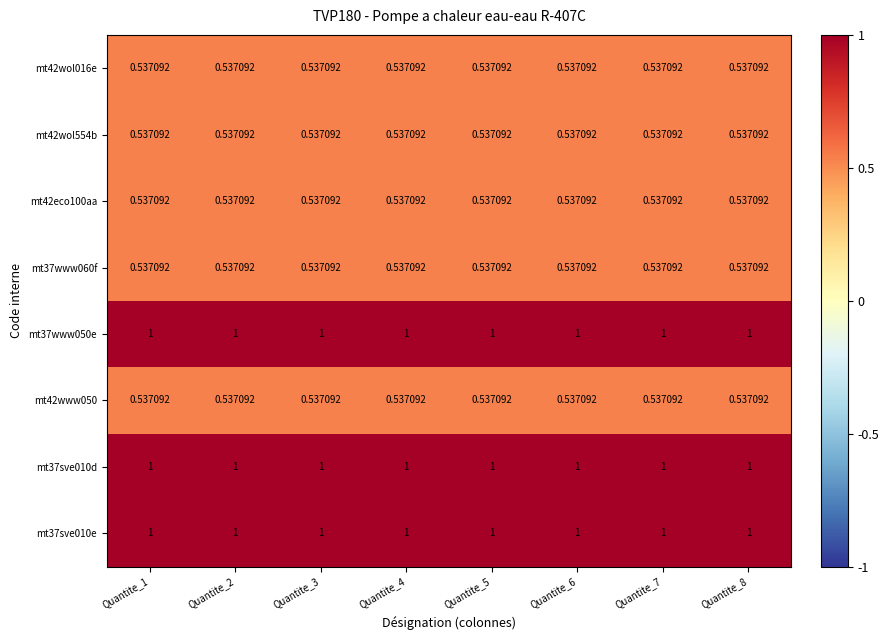

Is the value of mt42wol016e at Quantite_7 greater than the value of mt37www050e at Quantite_3?

No